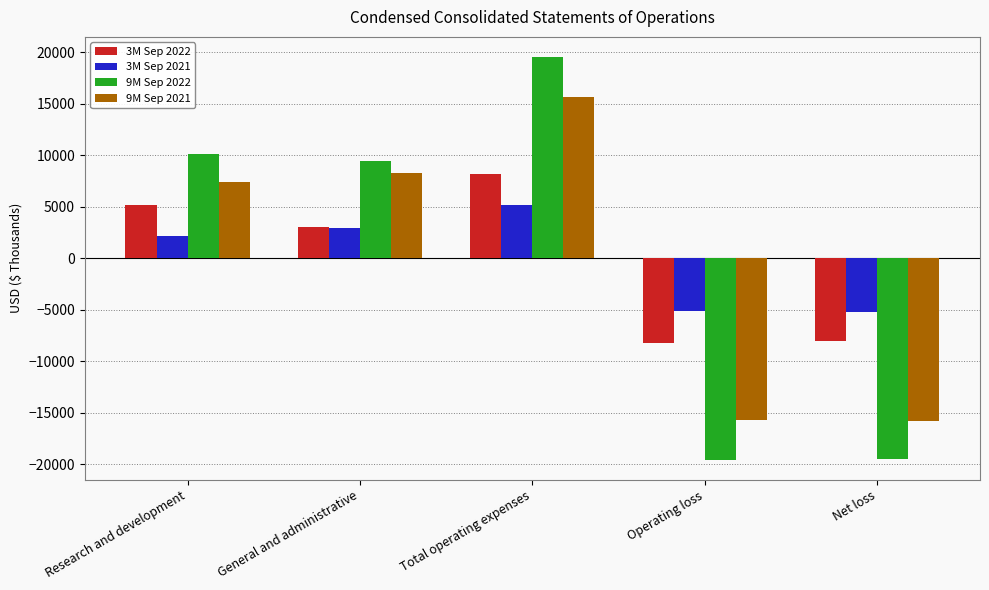

What is the smallest value displayed?

-19553